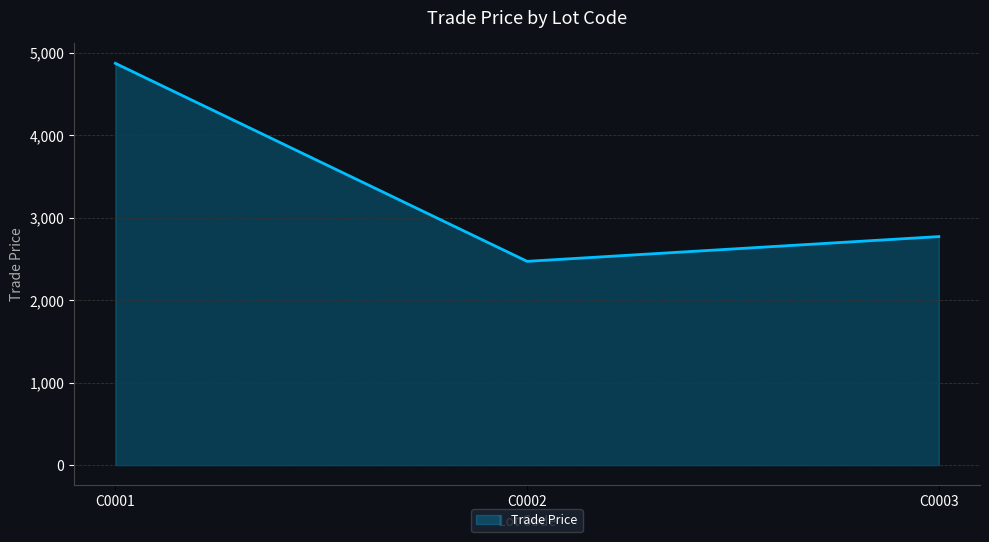

True or false: the data shows 3216.6 at C0002.

False